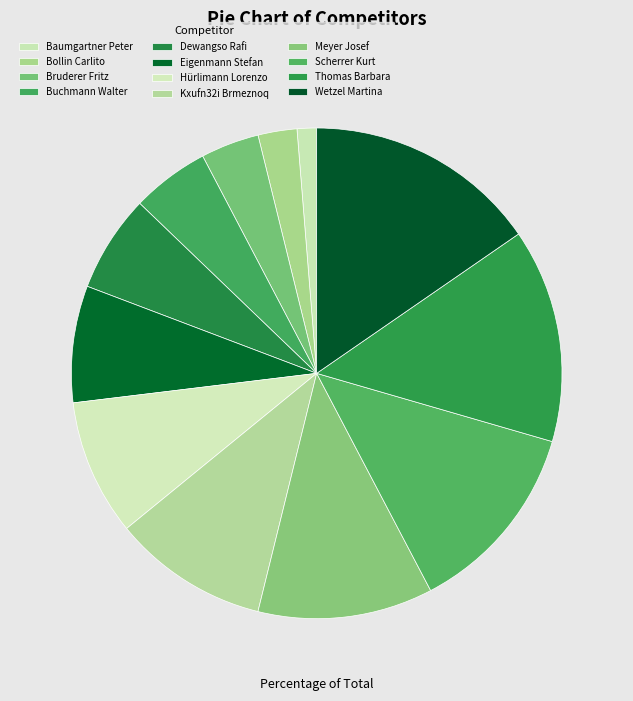

Which slice is the smallest?

Baumgartner Peter